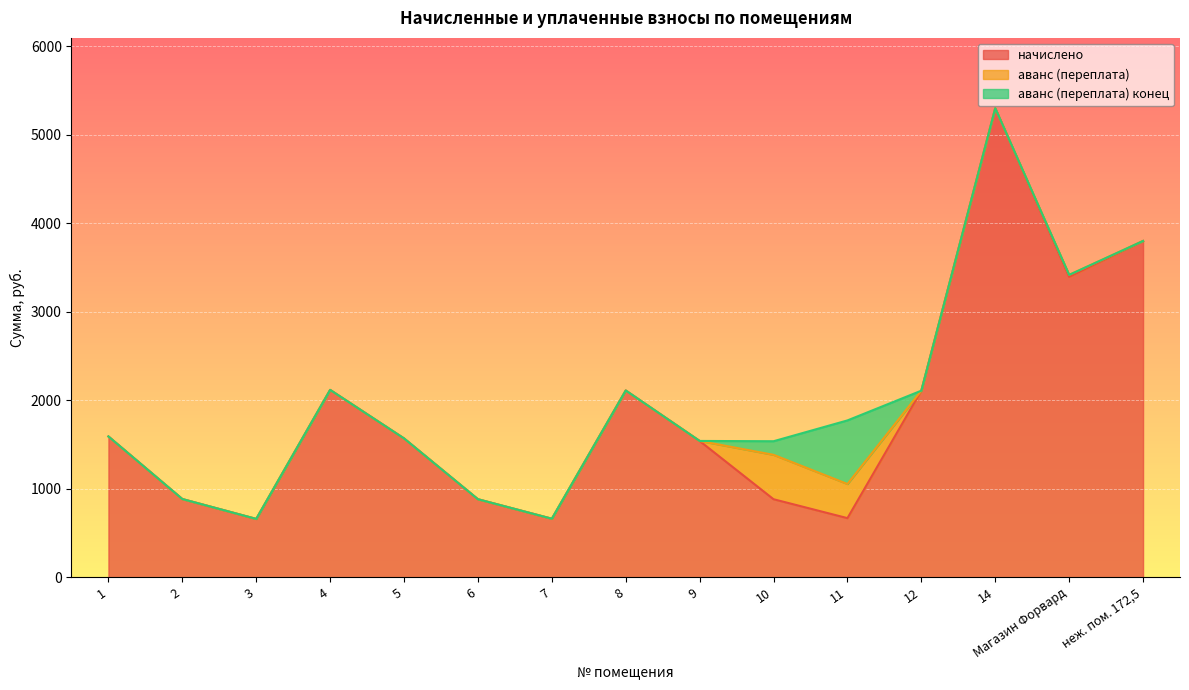

Which series changed the most between 5 and 9?

начислено